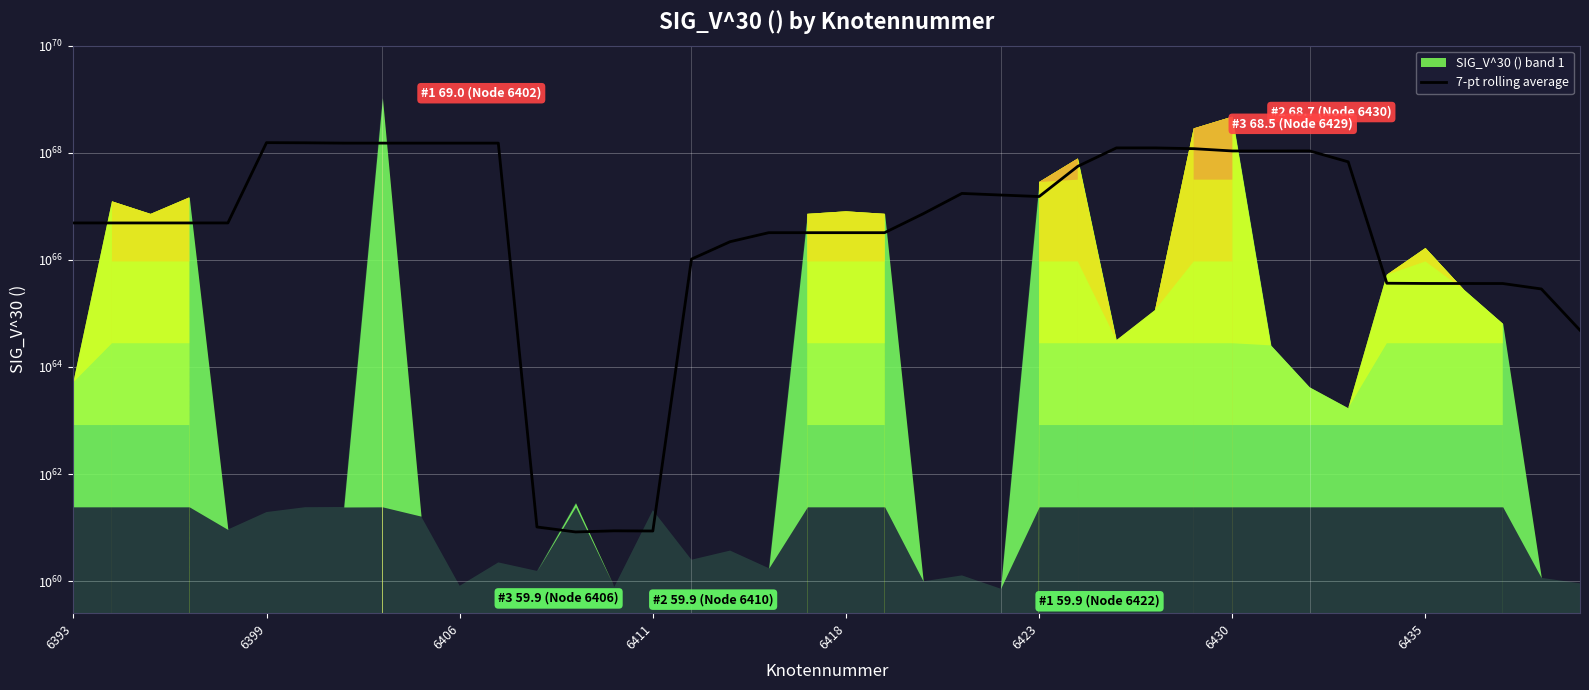

What is the label of the 1st point from the left?

6393